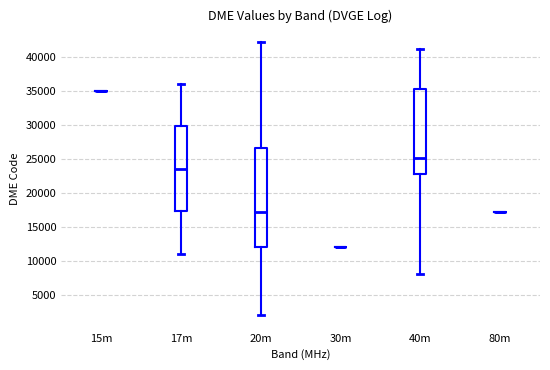

Where does the lower whisker of the box for 17m end on the y-axis? The values are not printed on the chart, so give them approximately, as read against the axis.

11000